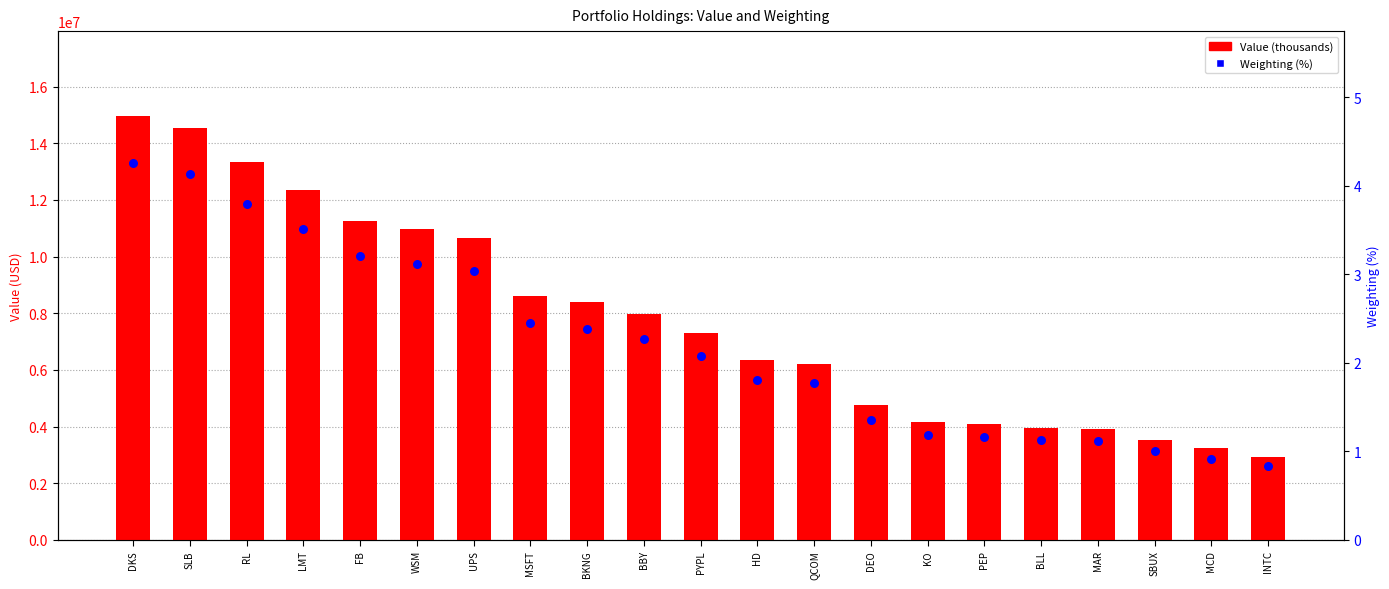

Which series contains the highest Y value?

Value (thousands)